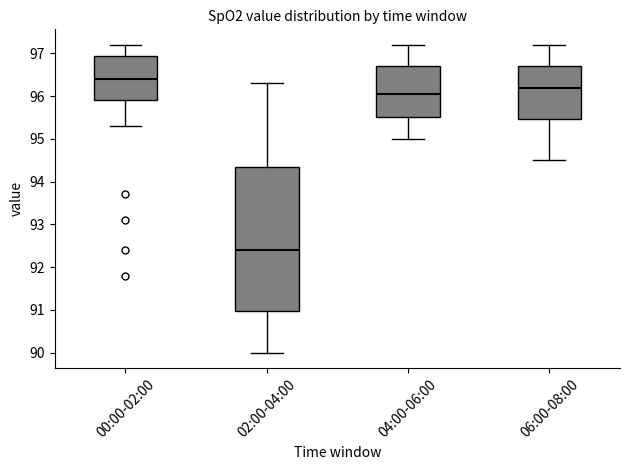

Reading left to right, transcribe this box plot: for each box, give where its median line is, the range the box spans, and where its two whiskers end, as read against the y-axis. The values are not printed on the chart, so give them approximately, as read against the axis.

00:00-02:00: median 96.4, box 95.9 to 96.9, whiskers 95.3 to 97.2
02:00-04:00: median 92.4, box 91.0 to 94.4, whiskers 90.0 to 96.3
04:00-06:00: median 96.1, box 95.5 to 96.7, whiskers 95.0 to 97.2
06:00-08:00: median 96.2, box 95.5 to 96.7, whiskers 94.5 to 97.2